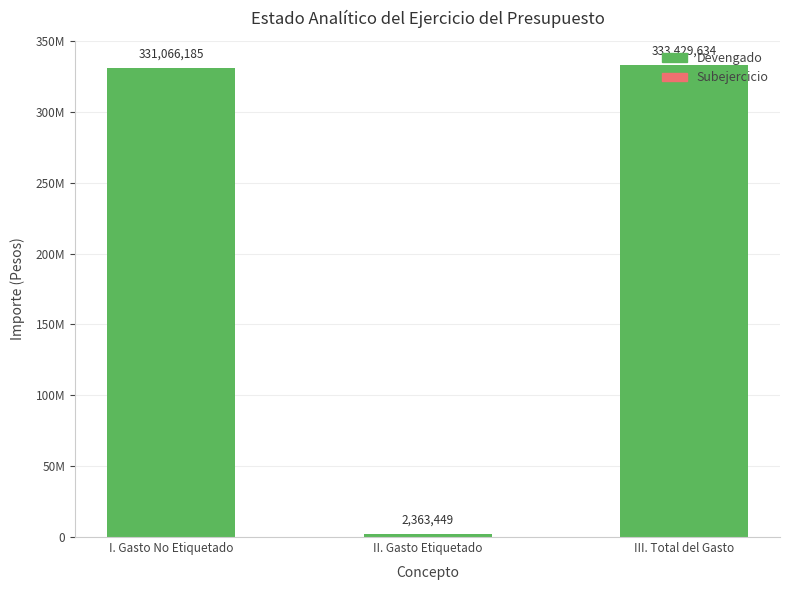

List the labels in order of Devengado value, largest first.

III. Total del Gasto, I. Gasto No Etiquetado, II. Gasto Etiquetado